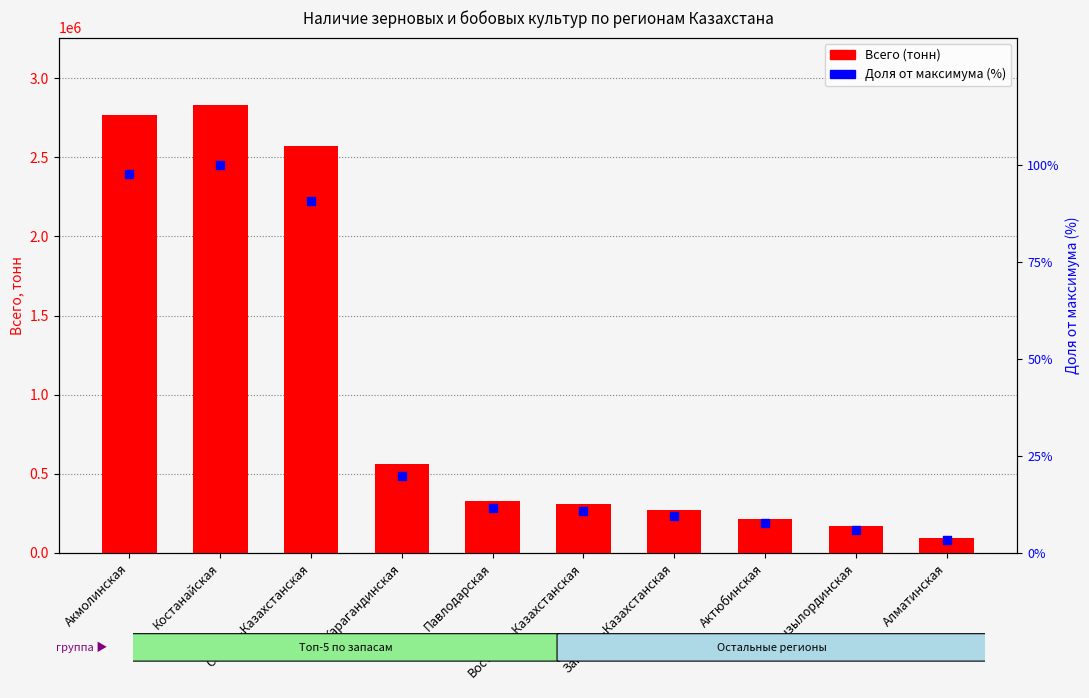

Which series reaches the minimum Y coordinate?

Доля от максимума (%)